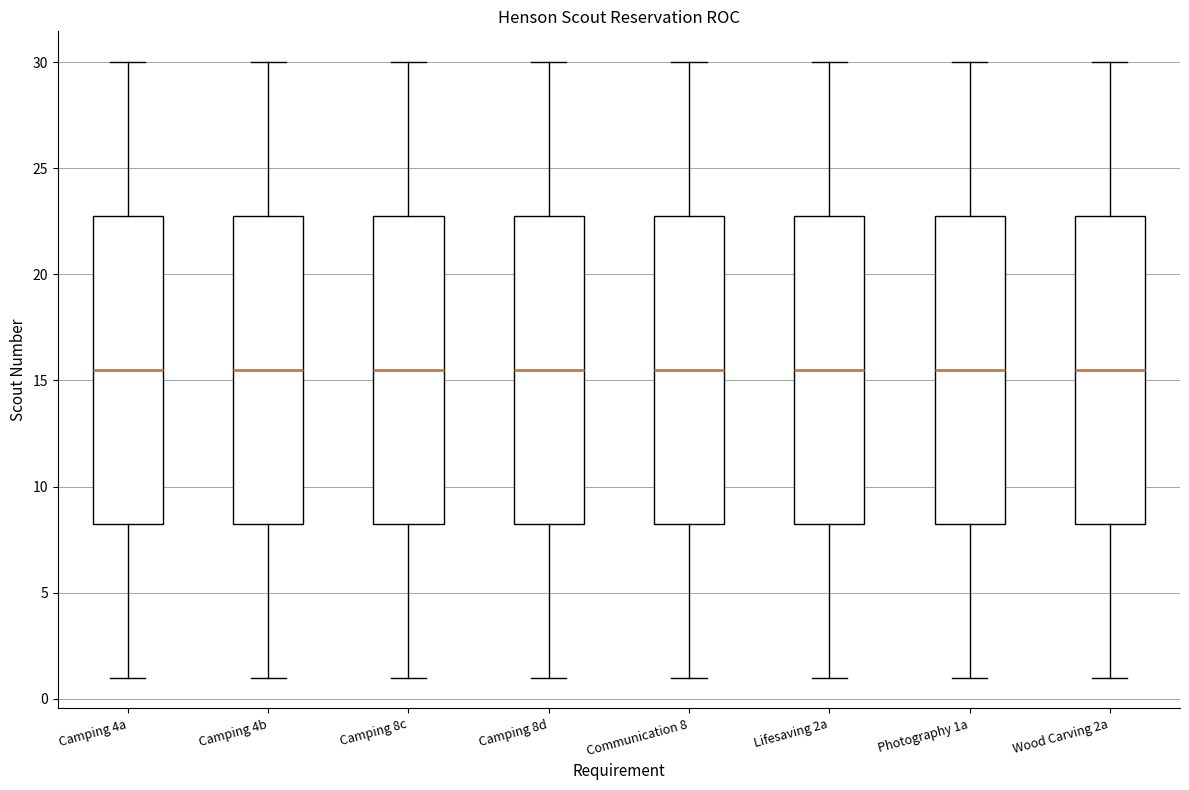

Where does the median line of the box for Photography 1a sit on the y-axis? The values are not printed on the chart, so give them approximately, as read against the axis.

15.5